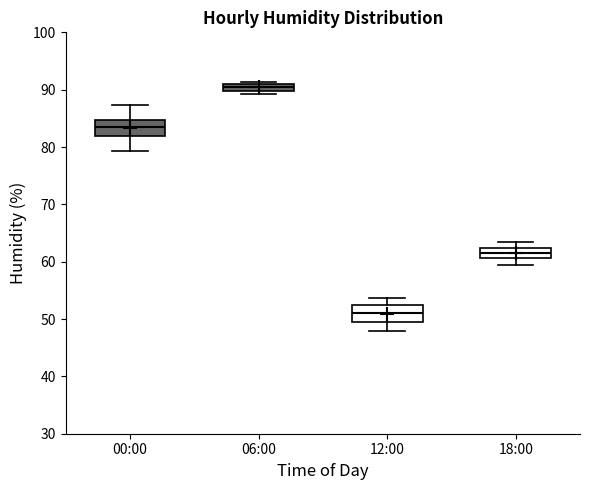

Which box has the lowest median line?

12:00